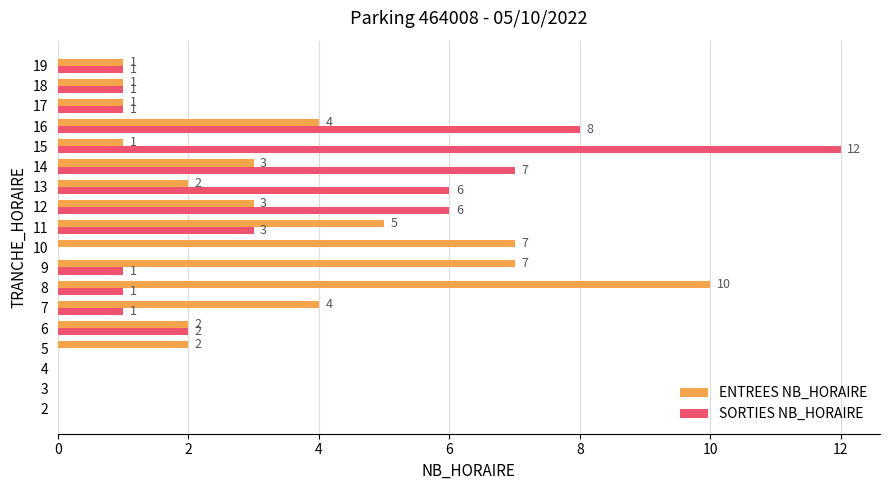

Between 9 and 14, which series saw the biggest shift?

SORTIES NB_HORAIRE